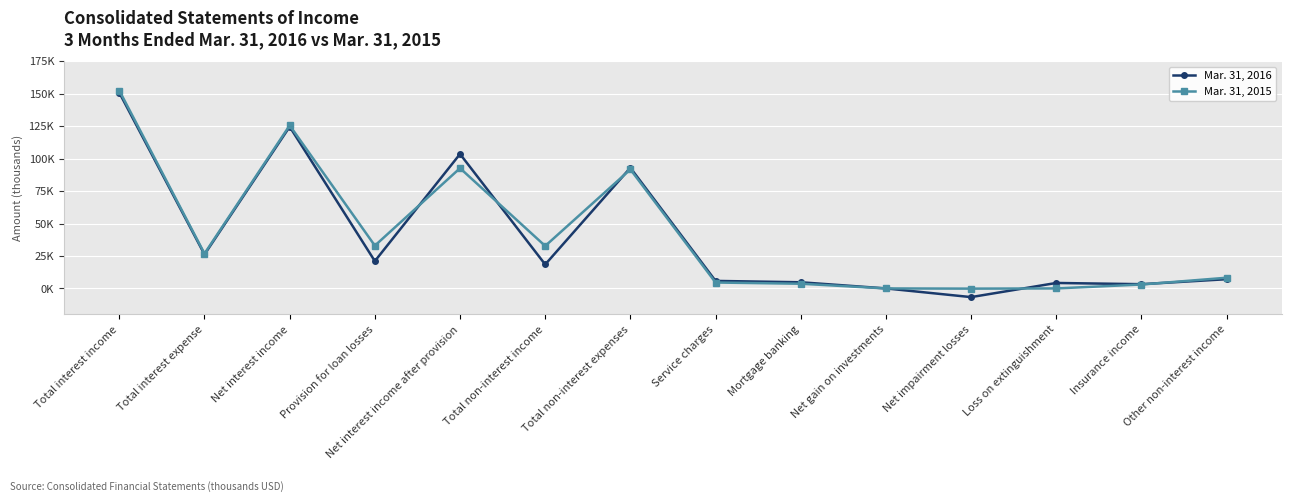

What is the total value across all series at Provision for loan losses?

54023